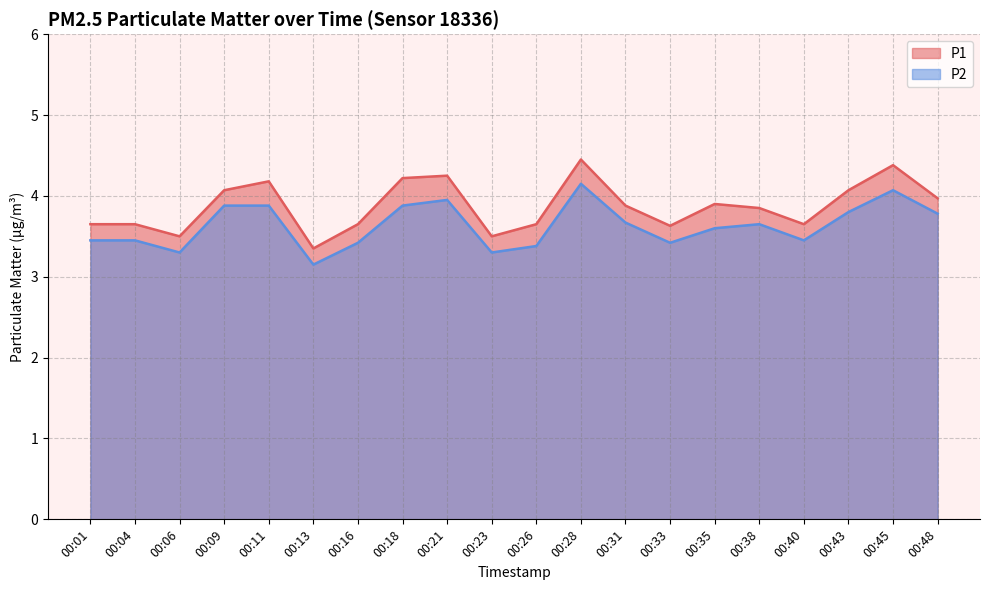

How many distinct data groups are displayed?

2